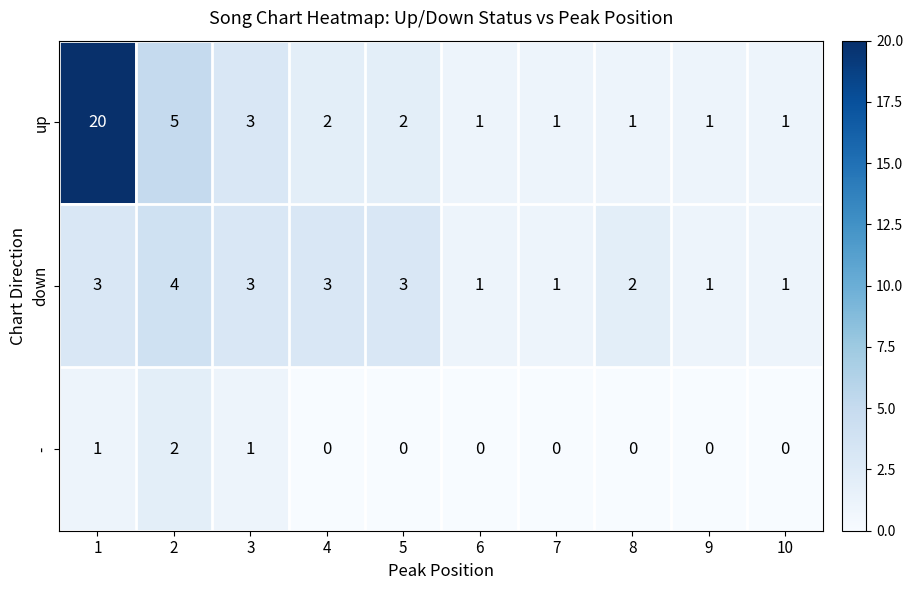

Which series changed the most between 4 and 9?

down